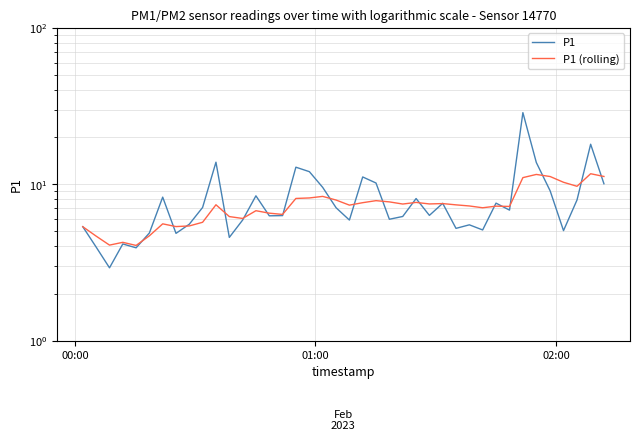

Is it true that P1 equals 9.1 at 29?

False